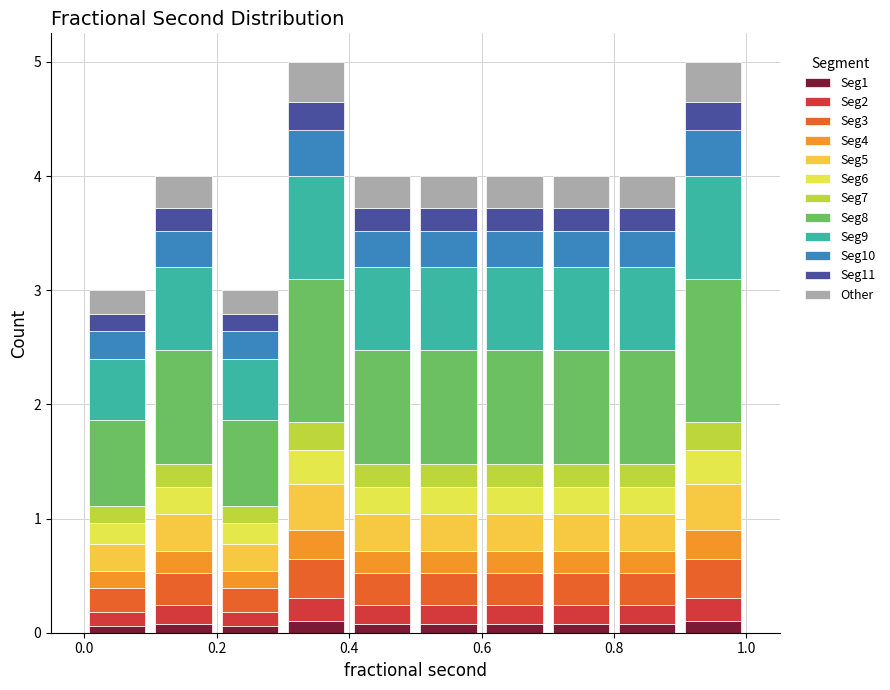

Reading left to right, list every stacked bar in this chart as the range it spans on the x-axis followed by its total height. The values are not printed on the chart, so give them approximately, as read against the axis.

0.0 to 0.1: 3
0.1 to 0.2: 4
0.2 to 0.3: 3
0.3 to 0.4: 5
0.4 to 0.5: 4
0.5 to 0.6: 4
0.6 to 0.7: 4
0.7 to 0.8: 4
0.8 to 0.9: 4
0.9 to 1.0: 5